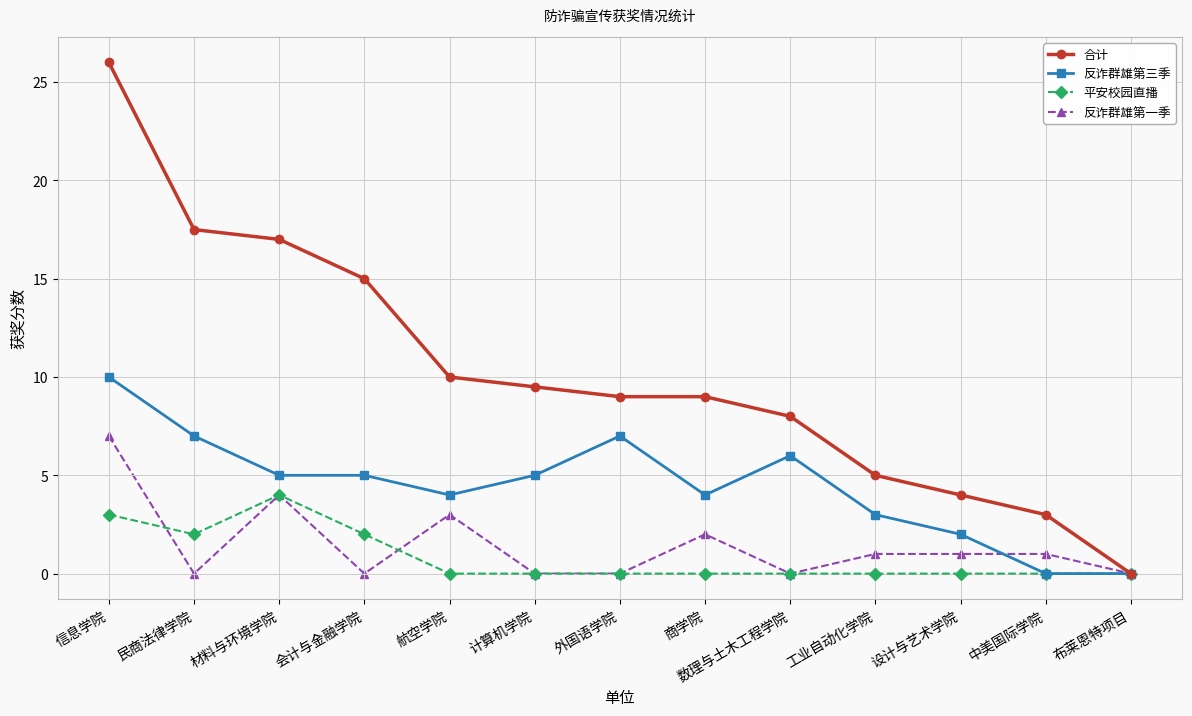

Which series has the largest total across all categories?

合计